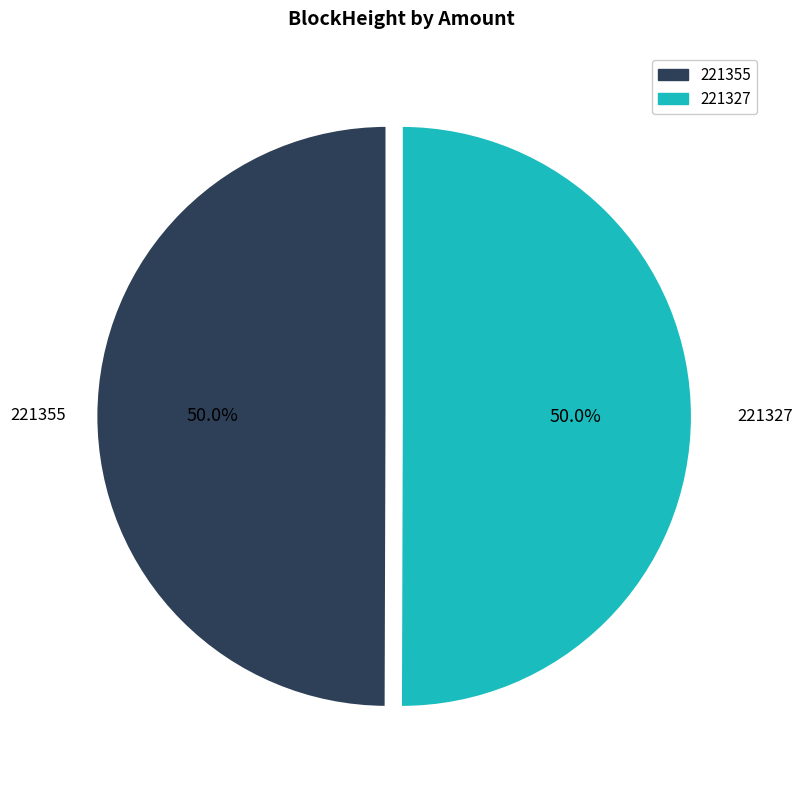

How many segments does this pie chart have?

2